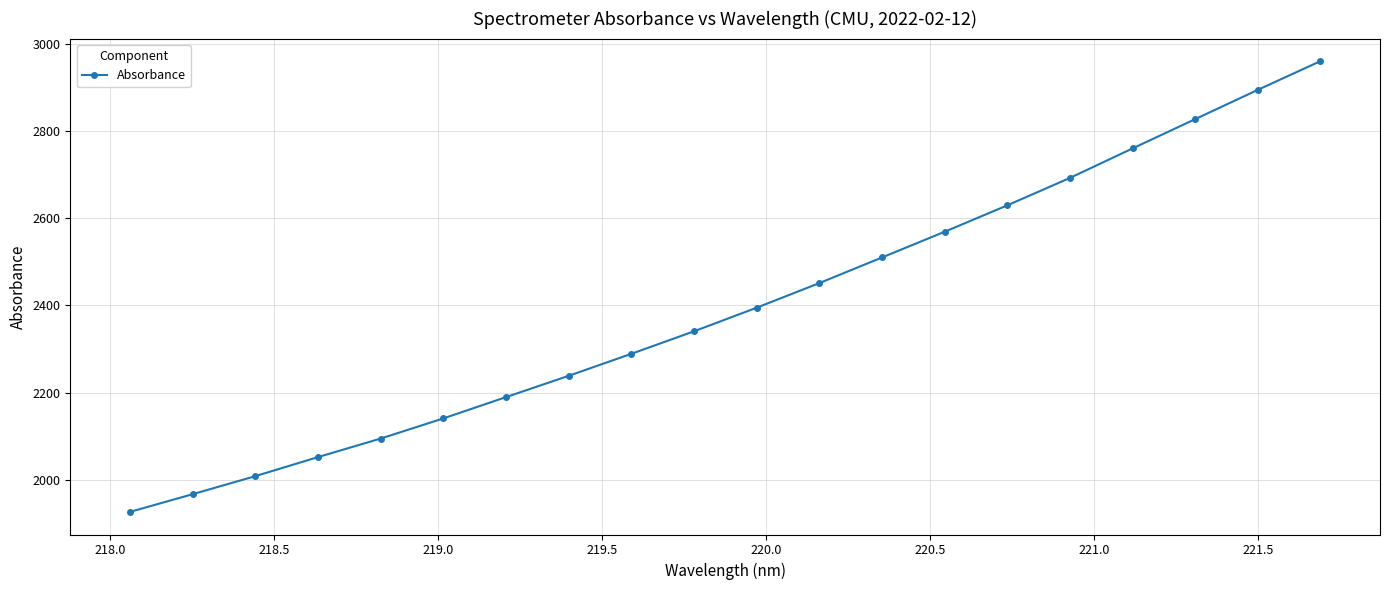

What is the greatest value displayed?

2961.0